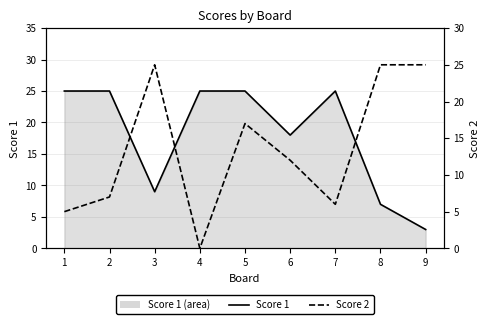

List the labels in order of Score 1 value, largest first.

1, 2, 4, 5, 7, 6, 3, 8, 9